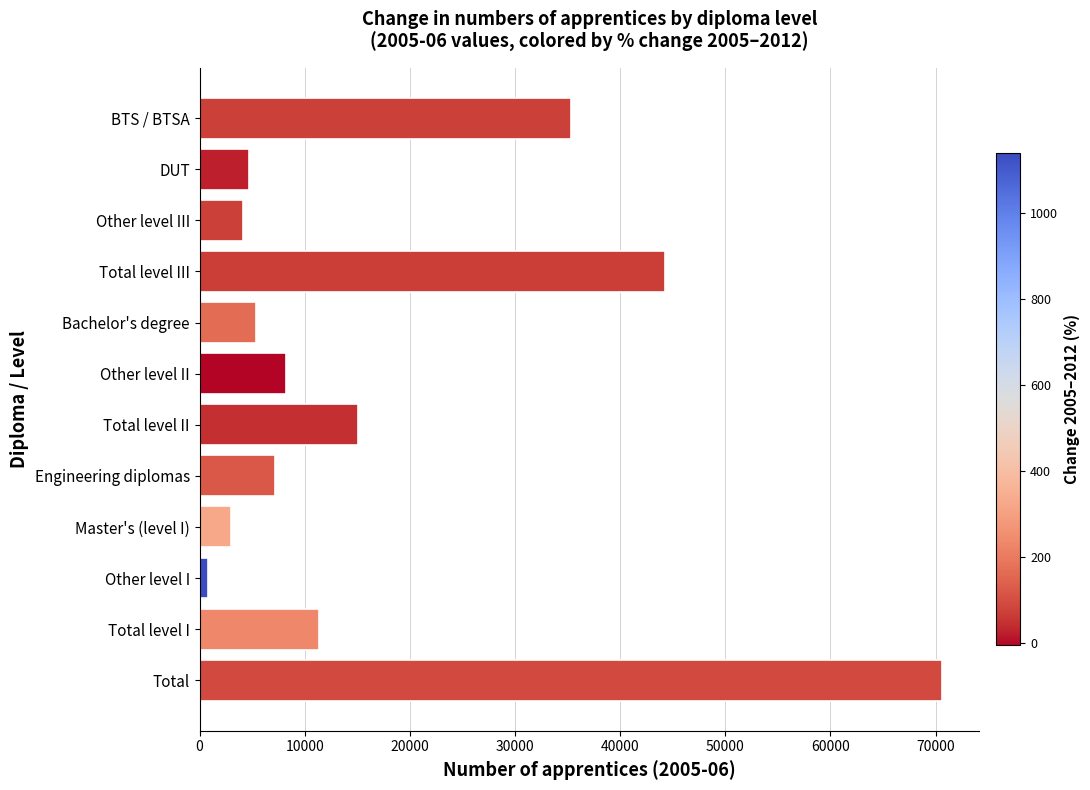

At which category does the chart reach its peak across all series?

Total